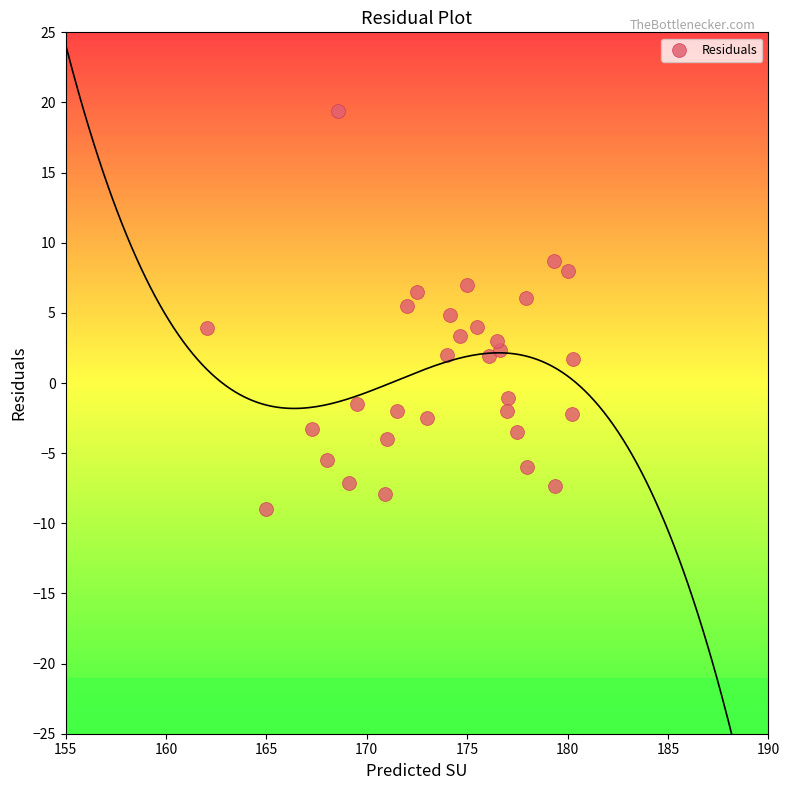

What is the range of Y values (max minus min)?

28.4